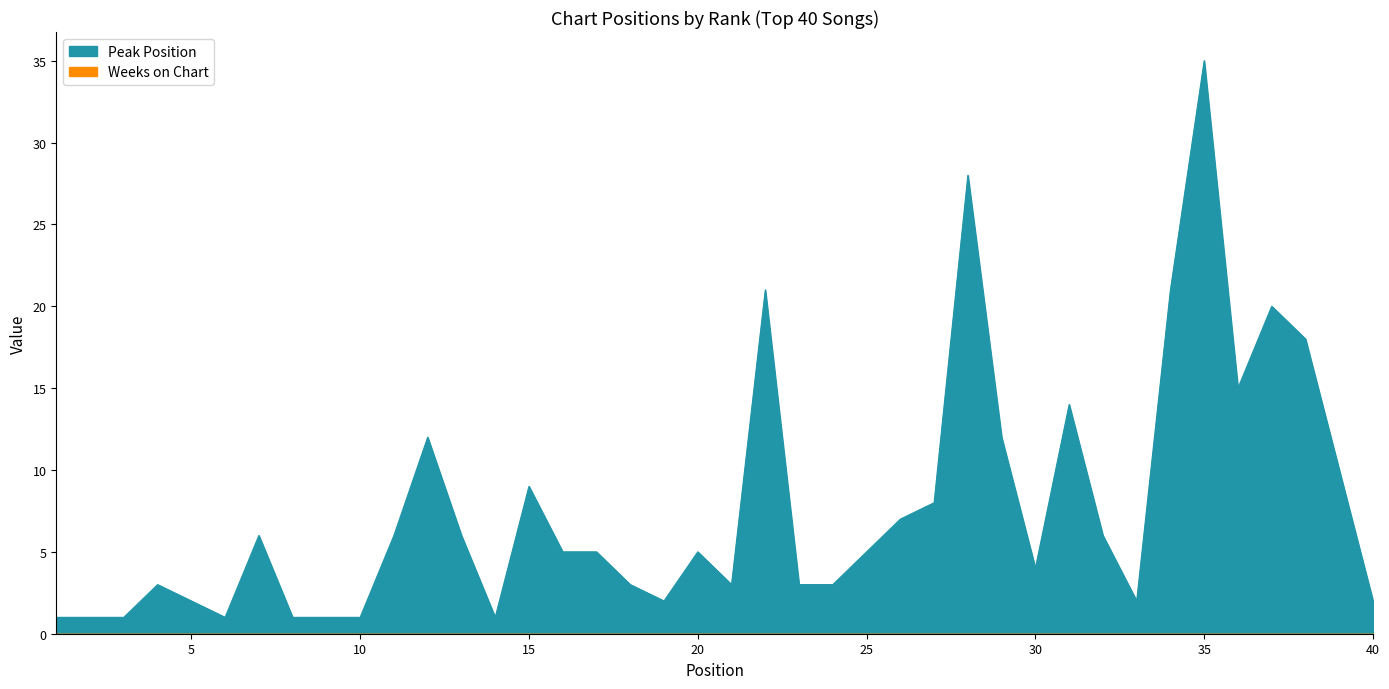

What is the smallest value displayed?

1